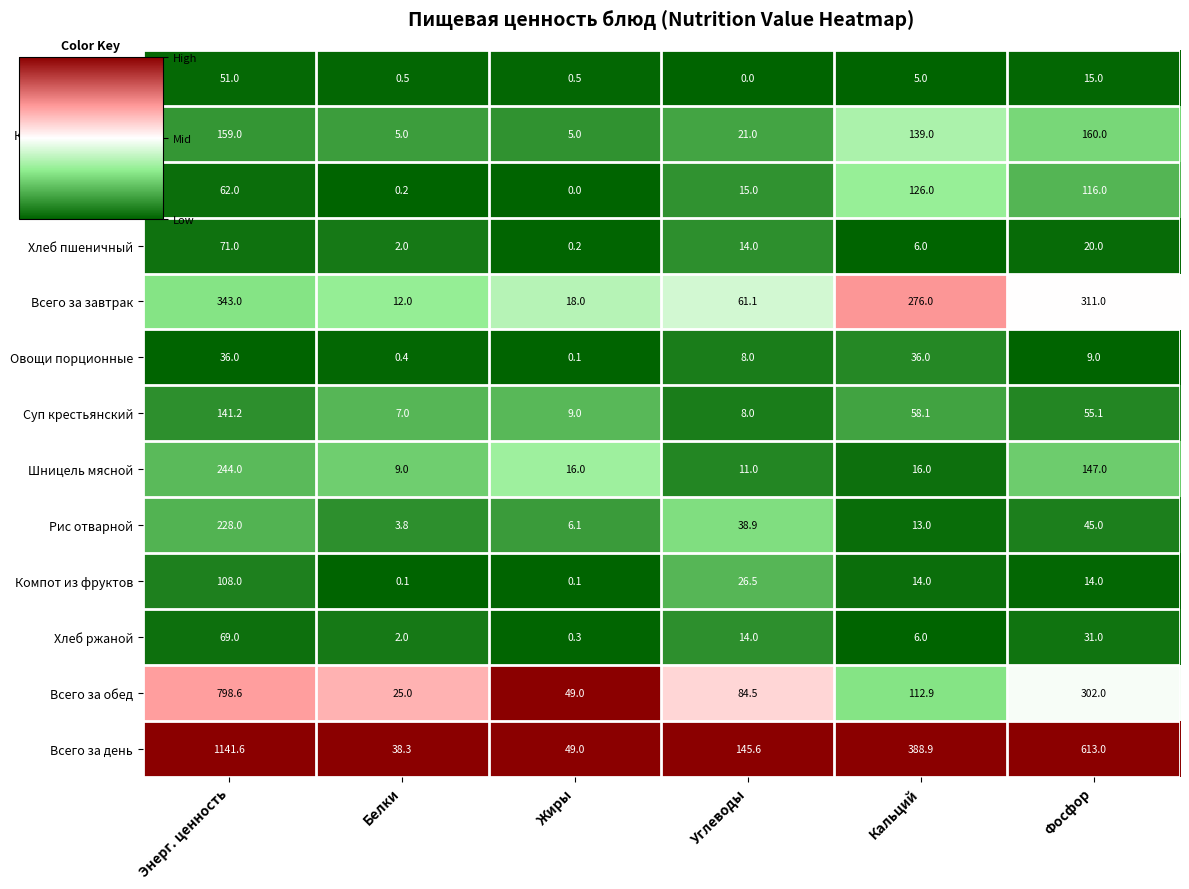

What is the difference between the second highest and second lowest values in the Компот из фруктов series?

26.4